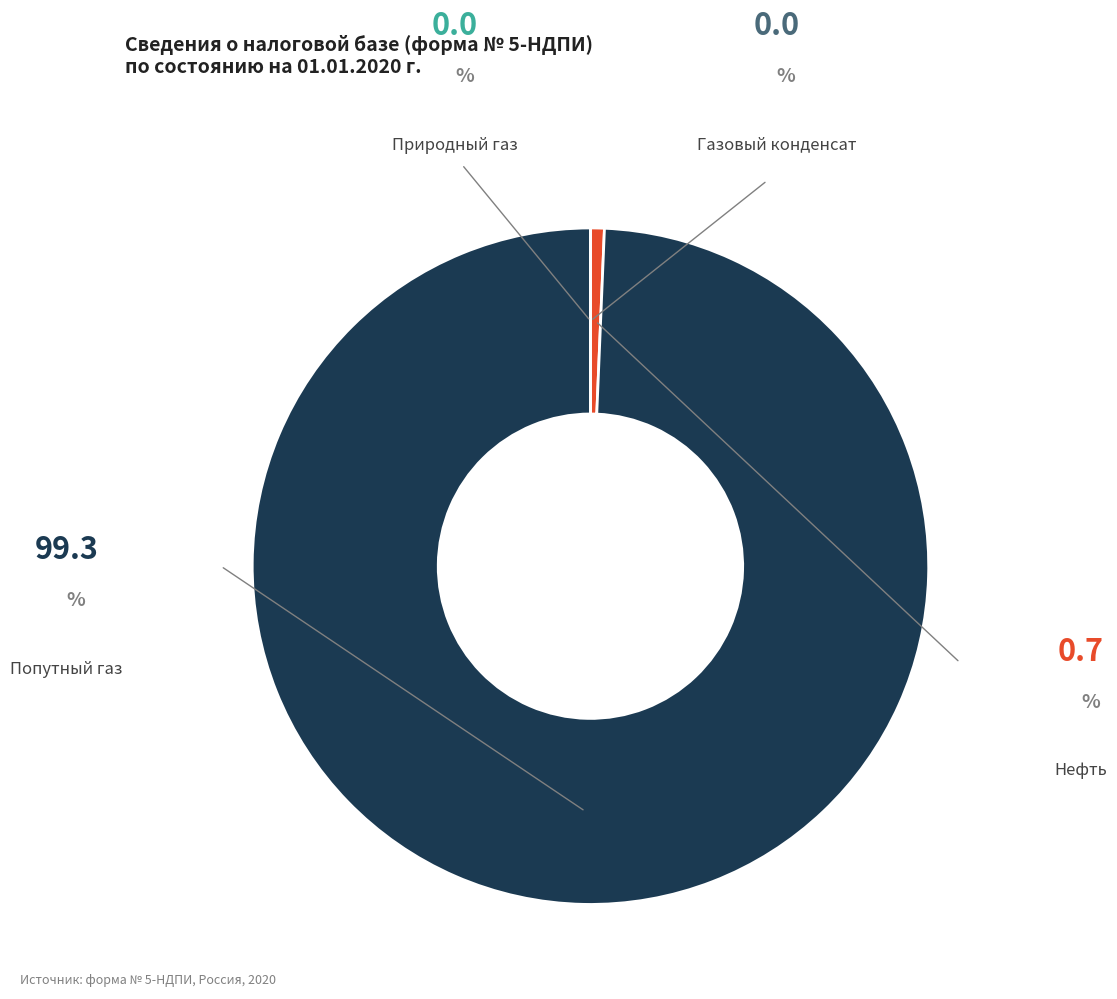

Is there any slice that represents more than half of the pie?

Yes